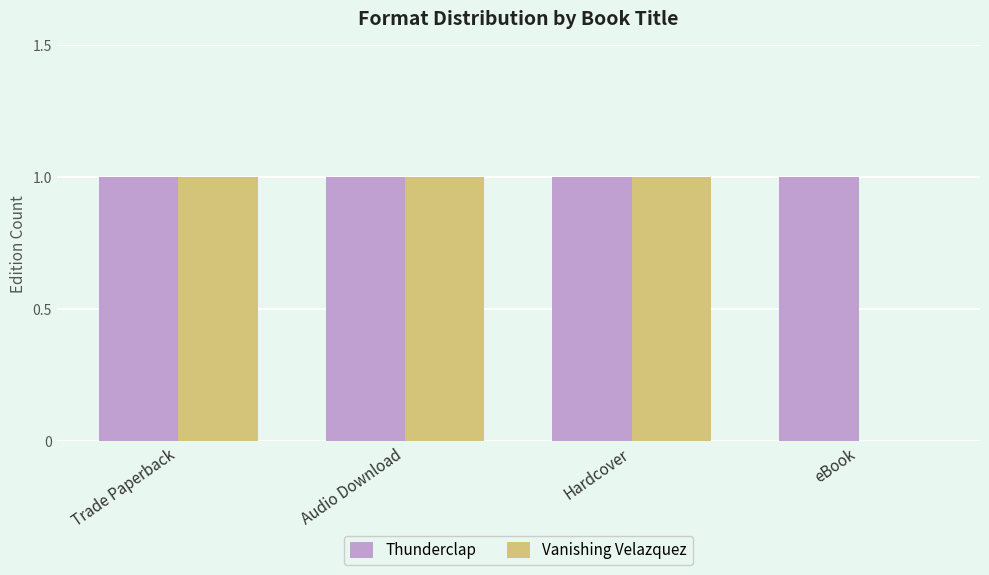

What is the sum of all Thunderclap values?

4